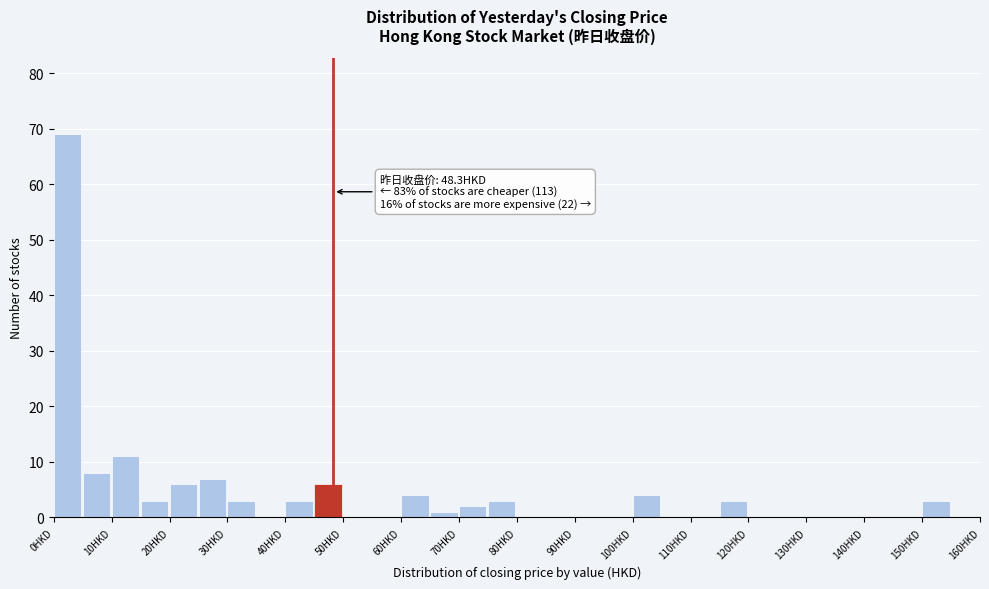

Over which range of the x-axis is the bar tallest?

0 to 5